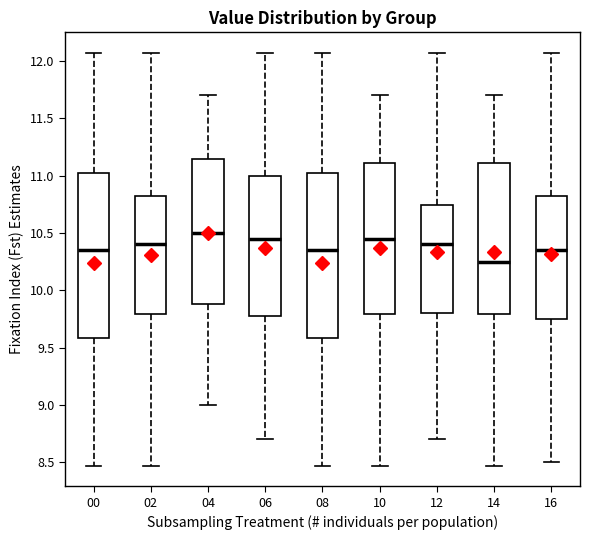

Reading left to right, read every box against the y-axis: the position of its median line, the range the box covers, and the ends of its whiskers. The values are not printed on the chart, so give them approximately, as read against the axis.

00: median 10.35, box 9.60 to 11.05, whiskers 8.45 to 12.05
02: median 10.40, box 9.80 to 10.85, whiskers 8.45 to 12.05
04: median 10.50, box 9.90 to 11.15, whiskers 9.00 to 11.70
06: median 10.45, box 9.80 to 11.00, whiskers 8.70 to 12.05
08: median 10.35, box 9.60 to 11.05, whiskers 8.45 to 12.05
10: median 10.45, box 9.80 to 11.10, whiskers 8.45 to 11.70
12: median 10.40, box 9.80 to 10.75, whiskers 8.70 to 12.05
14: median 10.25, box 9.80 to 11.10, whiskers 8.45 to 11.70
16: median 10.35, box 9.75 to 10.85, whiskers 8.50 to 12.05